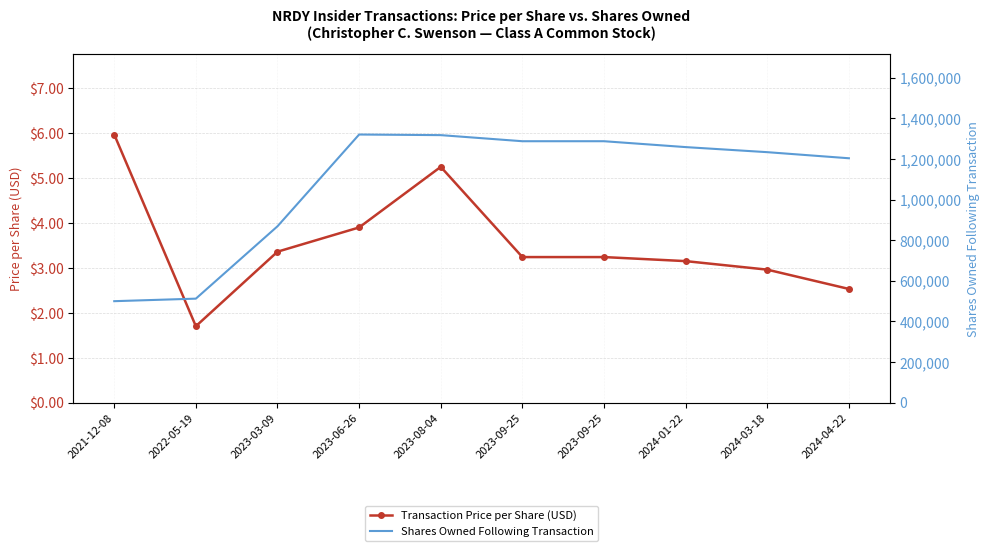

What is the difference between the second highest and minimum values in the Shares Owned Following Transaction series?

817942.0